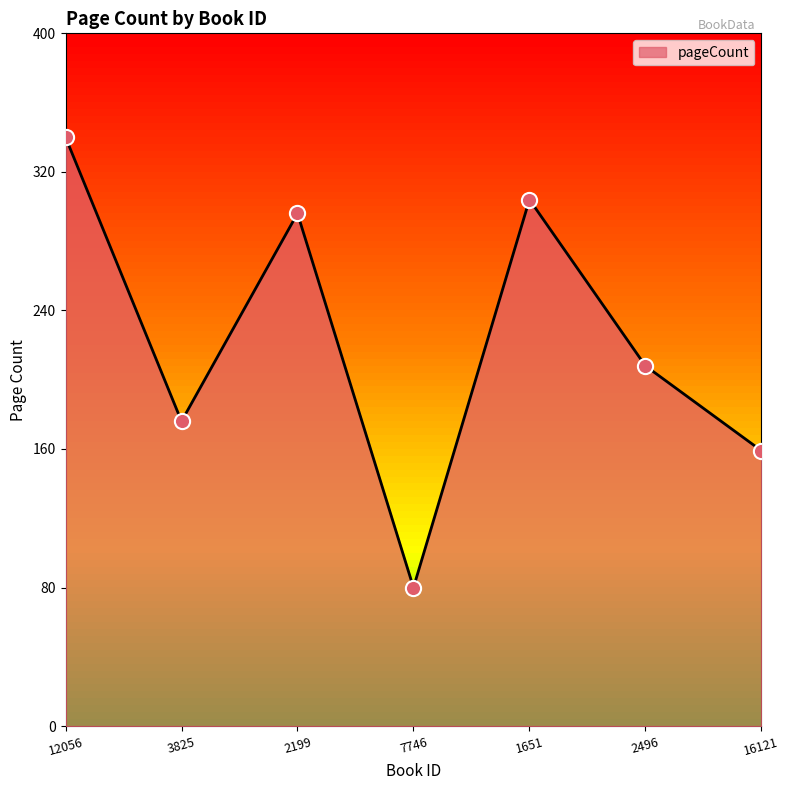

What is the change in value from 3825 to 7746?

-96